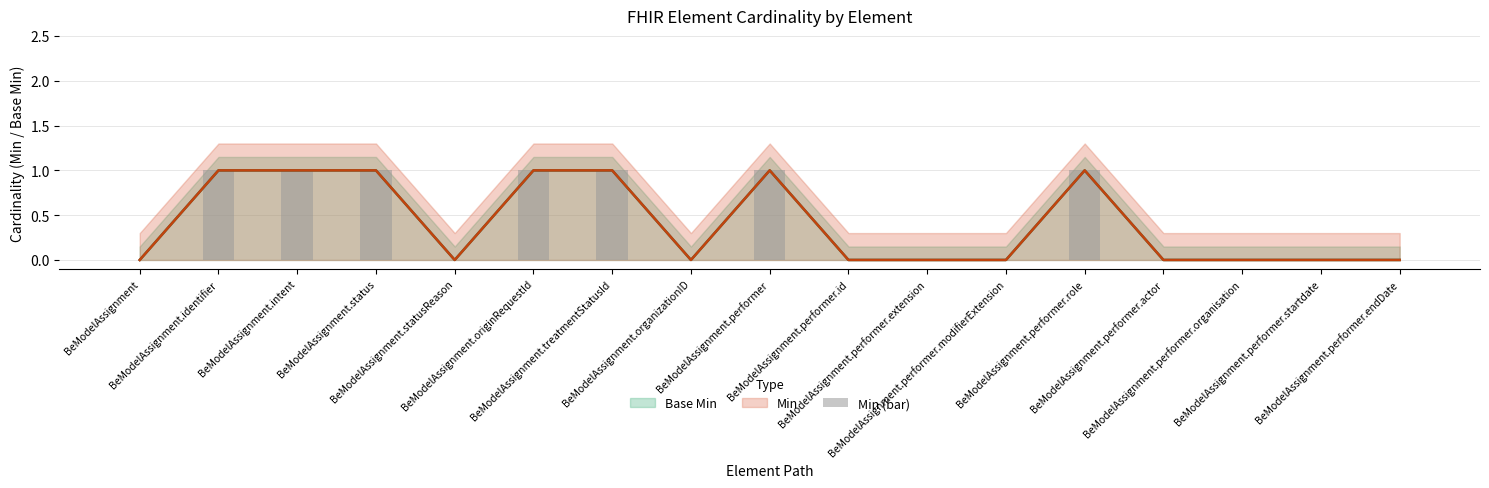

Rank the categories by value from lowest to highest.

BeModelAssignment, BeModelAssignment.statusReason, BeModelAssignment.organizationID, BeModelAssignment.performer.id, BeModelAssignment.performer.extension, BeModelAssignment.performer.modifierExtension, BeModelAssignment.performer.actor, BeModelAssignment.performer.organisation, BeModelAssignment.performer.startdate, BeModelAssignment.performer.endDate, BeModelAssignment.identifier, BeModelAssignment.intent, BeModelAssignment.status, BeModelAssignment.originRequestId, BeModelAssignment.treatmentStatusId, BeModelAssignment.performer, BeModelAssignment.performer.role